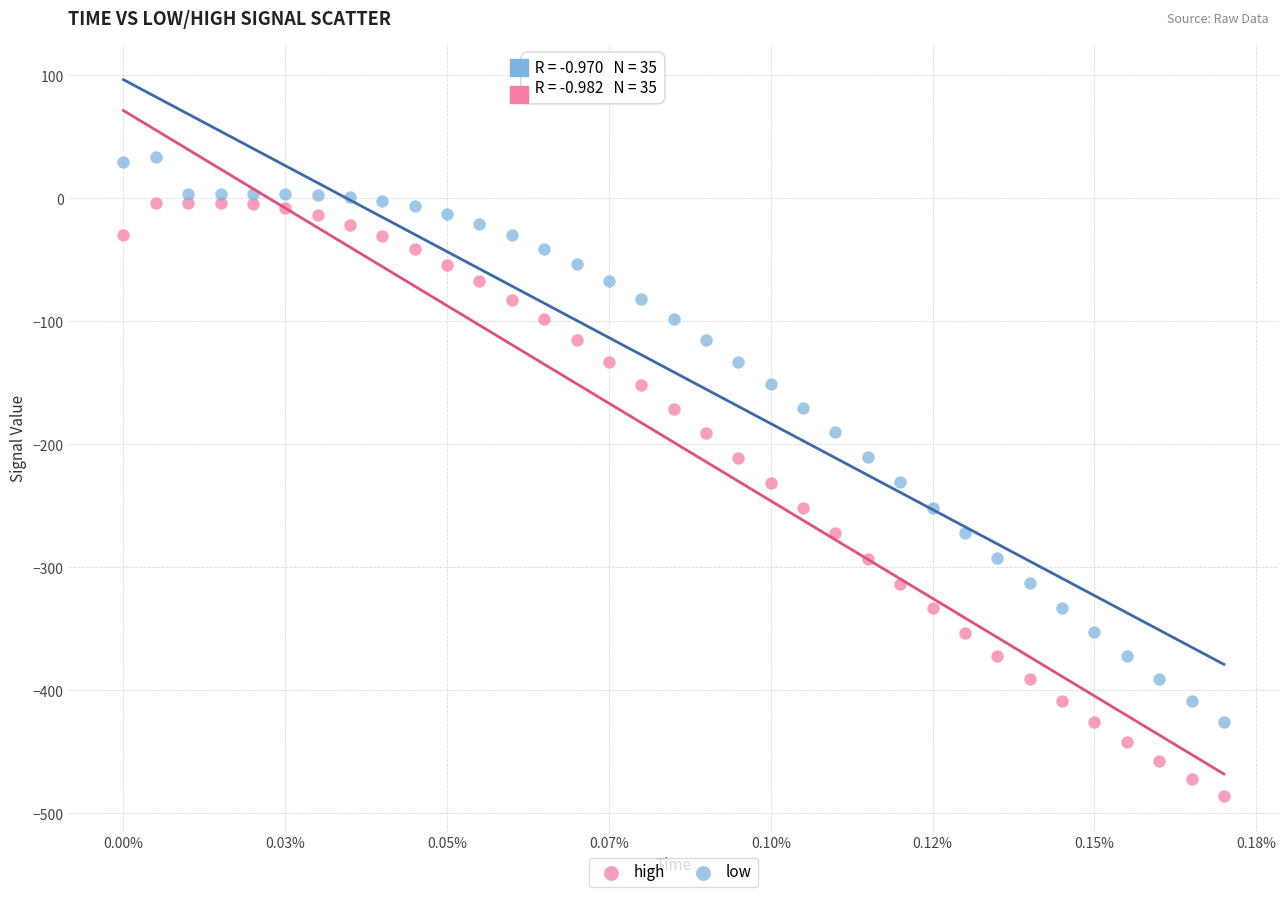

Which series contains the highest Y value?

high